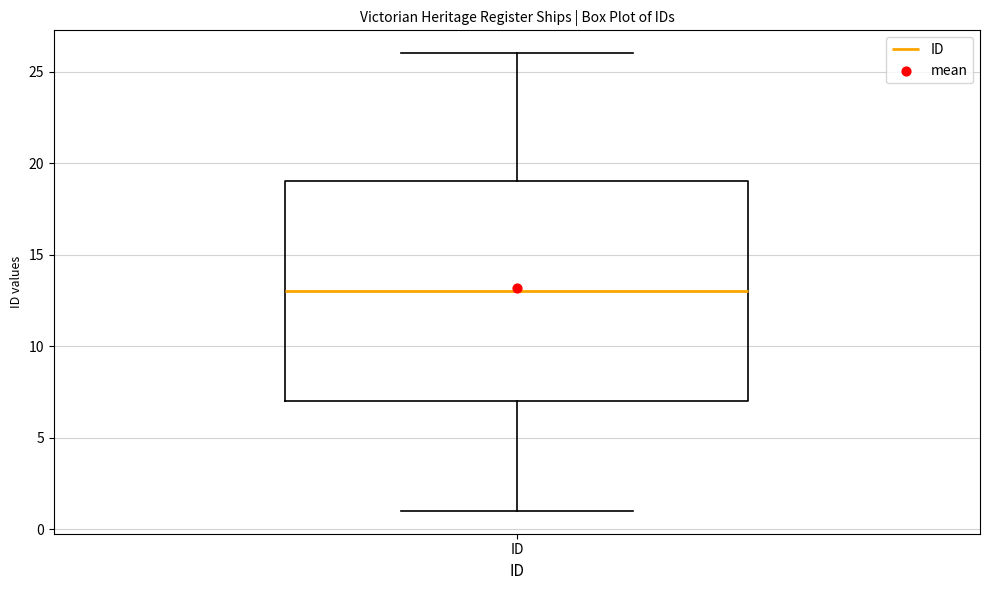

Read this box plot against the y-axis: the position of the median line, the range covered by the box, and the ends of both whiskers. The values are not printed on the chart, so give them approximately, as read against the axis.

median 13, box 7 to 19, whiskers 1 to 26